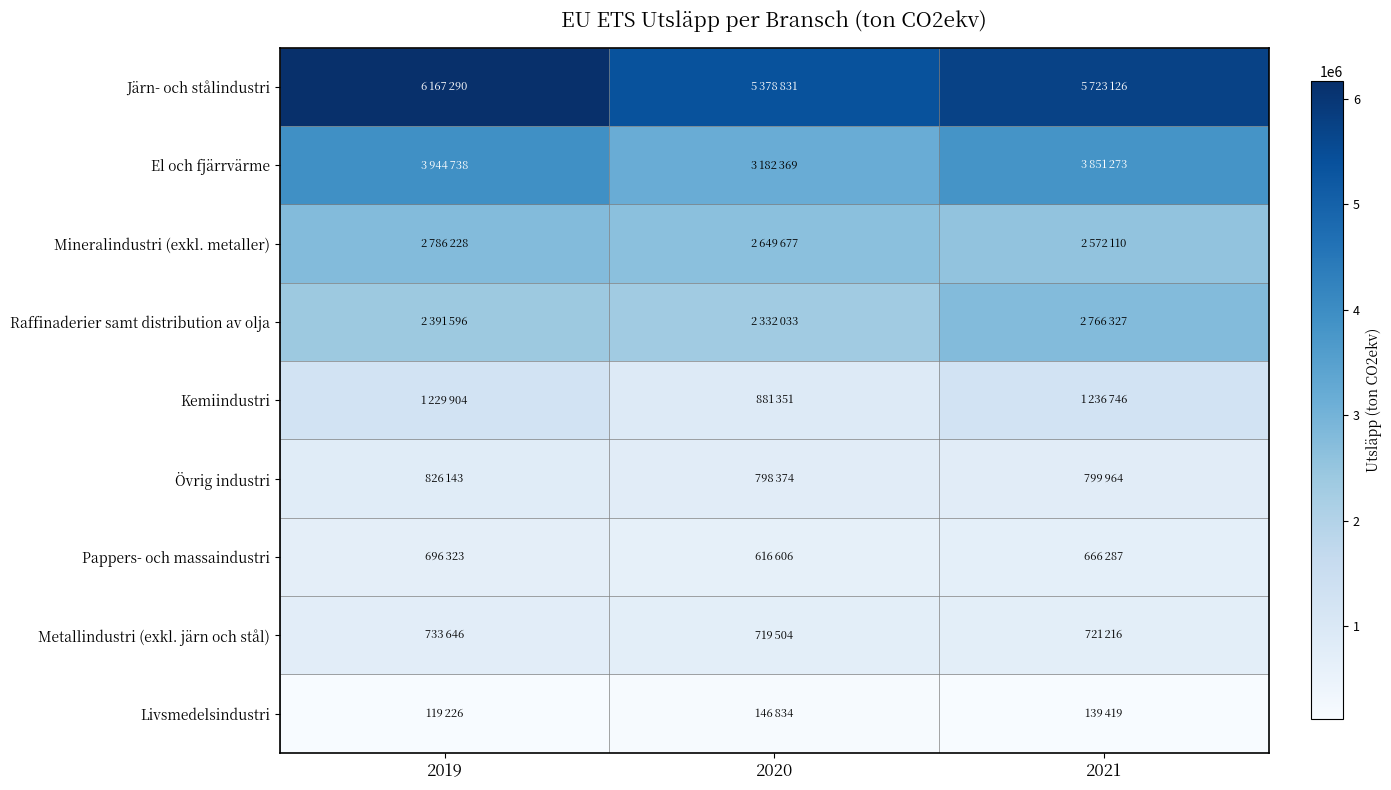

Reading left to right, extract all data points from this chart.

Järn- och stålindustri: 2019=6167290	2020=5378831	2021=5723126
El och fjärrvärme: 2019=3944738	2020=3182369	2021=3851273
Mineralindustri (exkl. metaller): 2019=2786228	2020=2649677	2021=2572110
Raffinaderier samt distribution av olja: 2019=2391596	2020=2332033	2021=2766327
Kemiindustri: 2019=1229904	2020=881351	2021=1236746
Övrig industri: 2019=826143	2020=798374	2021=799964
Pappers- och massaindustri: 2019=696323	2020=616606	2021=666287
Metallindustri (exkl. järn och stål): 2019=733646	2020=719504	2021=721216
Livsmedelsindustri: 2019=119226	2020=146834	2021=139419